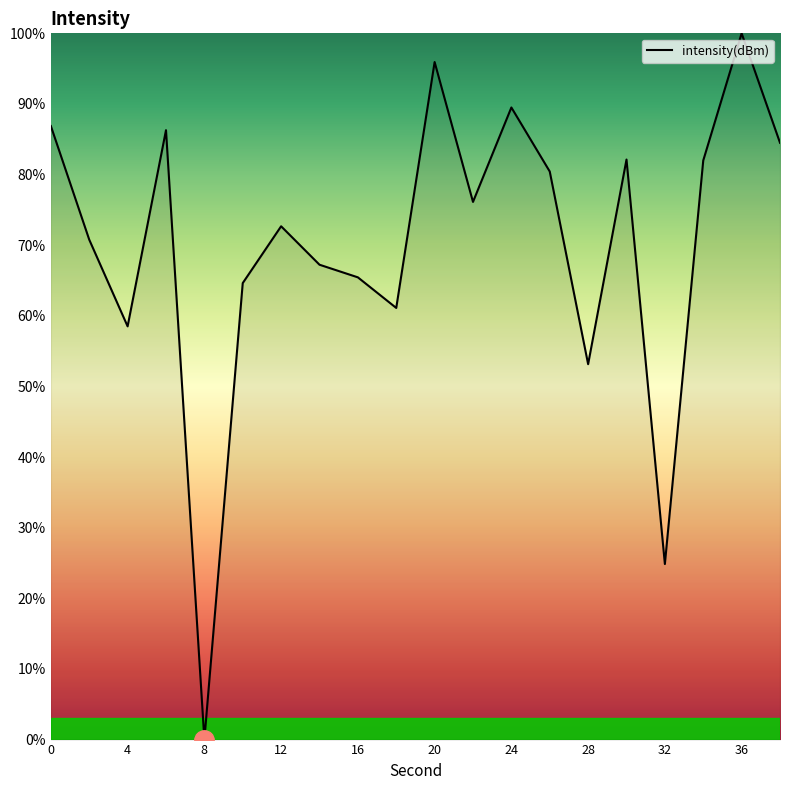

What is the maximum value shown in the chart?

100.0